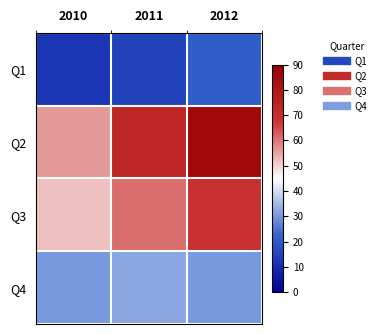

Reading left to right, list all the values displayed in this chart.

Q1: 2010=12	2011=15	2012=21
Q2: 2010=56	2011=73	2012=86
Q3: 2010=52	2011=61	2012=69
Q4: 2010=30	2011=32	2012=30